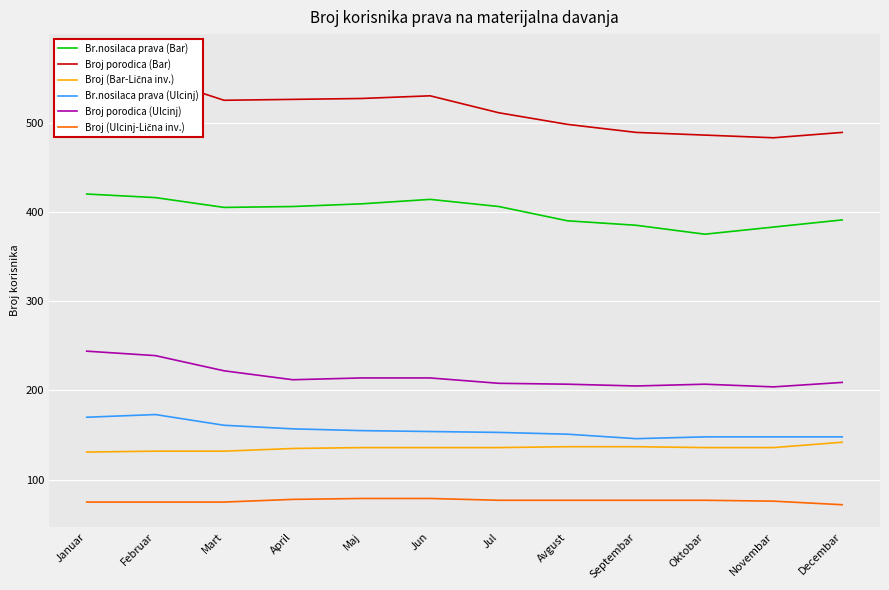

What is the label of the 10th point from the right?

Mart